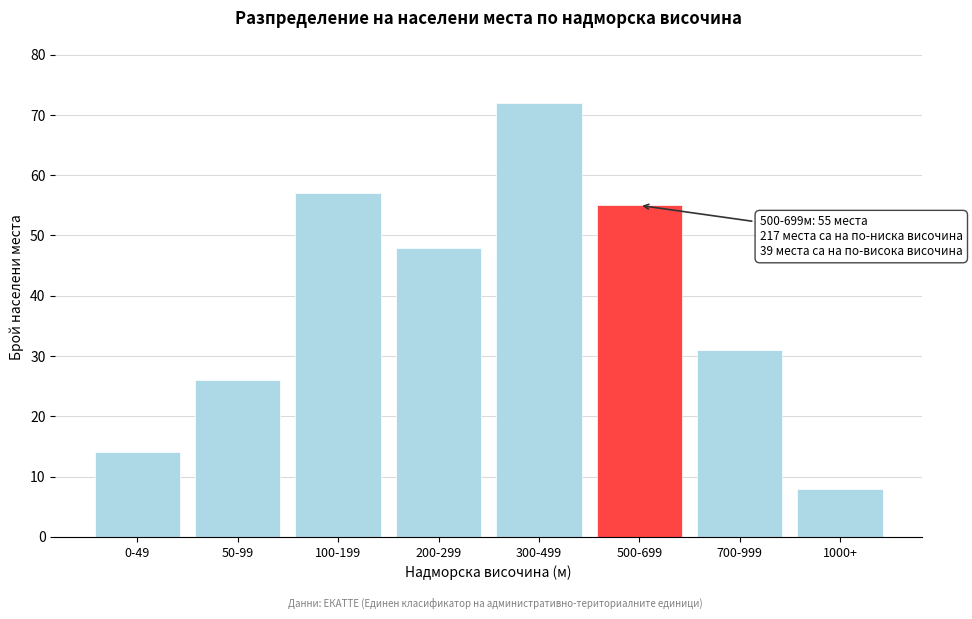

Reading left to right, what are all the values shown in this chart?

14	26	57	48	72	55	31	8